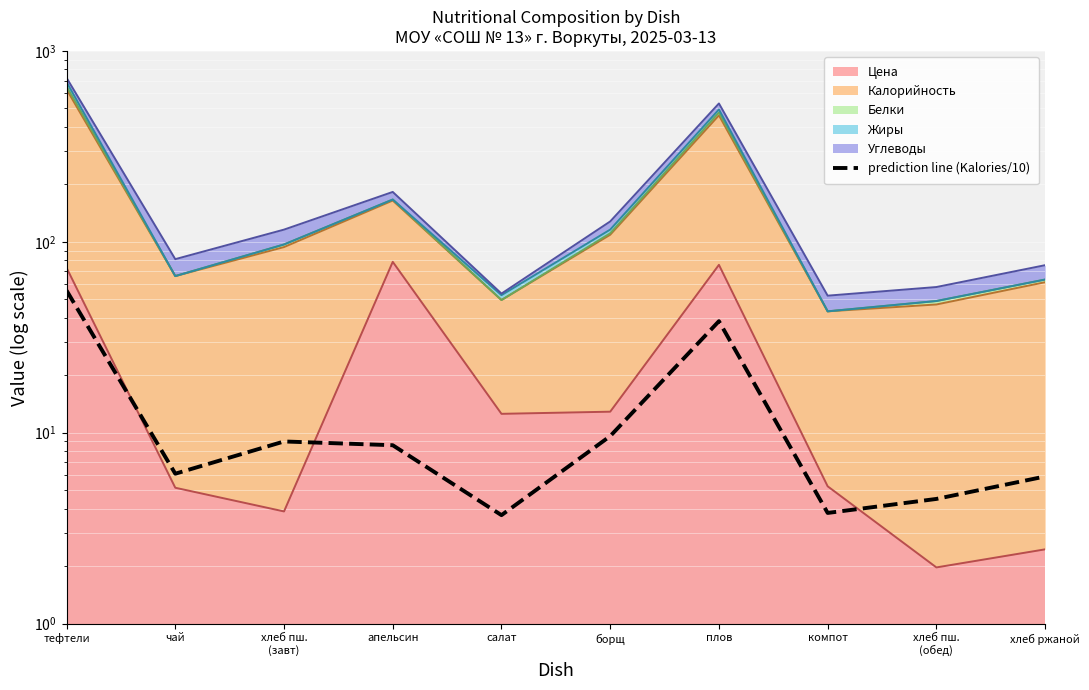

At which category does the data reach its first local peak?

хлеб пш.
(завт)